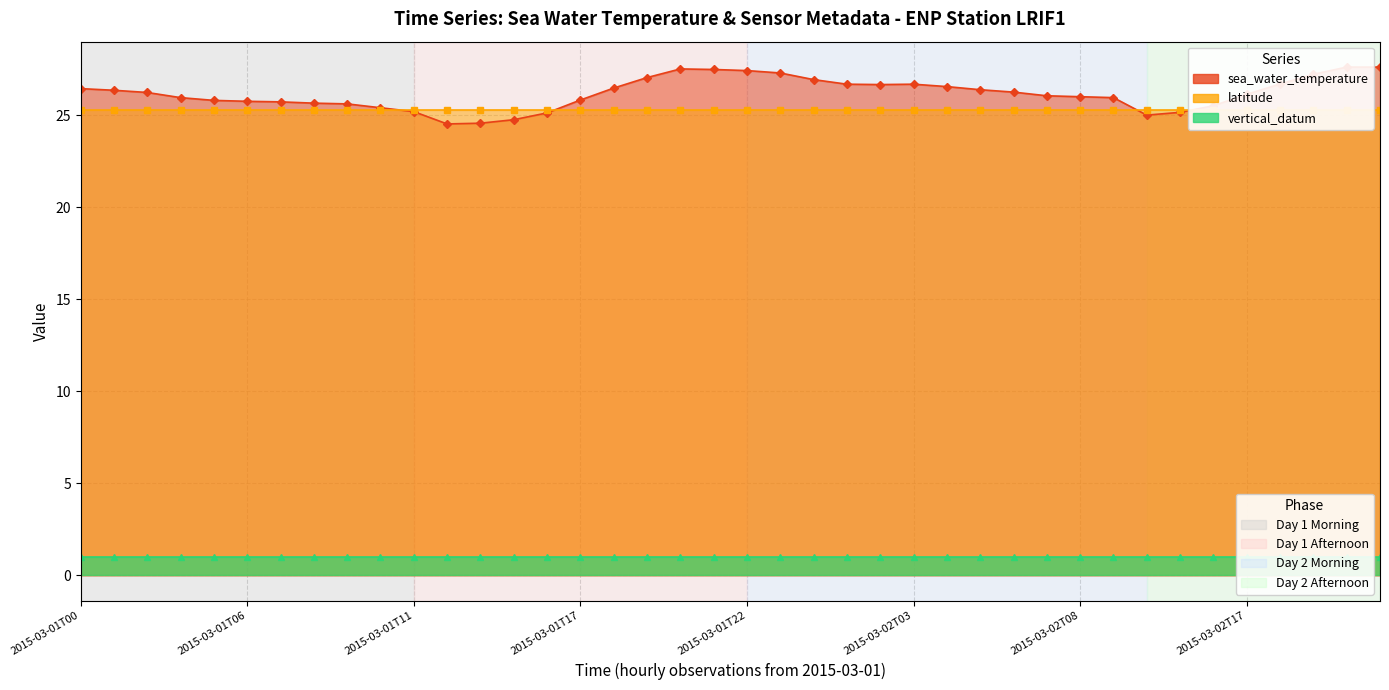

Reading right to left, extract all data points from this chart.

sea_water_temperature: 2015-03-02T21=27.6	2015-03-02T20=27.6	2015-03-02T19=27.2	2015-03-02T18=26.7	2015-03-02T17=26.1	2015-03-02T16=25.5	2015-03-02T15=25.2	2015-03-02T14=25.0	2015-03-02T09=26.0	2015-03-02T08=26.0	2015-03-02T07=26.1	2015-03-02T06=26.3	2015-03-02T05=26.4	2015-03-02T04=26.6	2015-03-02T03=26.7	2015-03-02T02=26.7	2015-03-02T01=26.7	2015-03-02T00=26.9	2015-03-01T23=27.3	2015-03-01T22=27.4	2015-03-01T21=27.5	2015-03-01T20=27.5	2015-03-01T19=27.1	2015-03-01T18=26.5	2015-03-01T17=25.8	2015-03-01T16=25.1	2015-03-01T15=24.8	2015-03-01T14=24.6	2015-03-01T13=24.5	2015-03-01T11=25.2	2015-03-01T10=25.4	2015-03-01T09=25.6	2015-03-01T08=25.7	2015-03-01T07=25.7	2015-03-01T06=25.8	2015-03-01T05=25.8	2015-03-01T04=26.0	2015-03-01T02=26.2	2015-03-01T01=26.4	2015-03-01T00=26.5
latitude: 2015-03-02T21=25.3	2015-03-02T20=25.3	2015-03-02T19=25.3	2015-03-02T18=25.3	2015-03-02T17=25.3	2015-03-02T16=25.3	2015-03-02T15=25.3	2015-03-02T14=25.3	2015-03-02T09=25.3	2015-03-02T08=25.3	2015-03-02T07=25.3	2015-03-02T06=25.3	2015-03-02T05=25.3	2015-03-02T04=25.3	2015-03-02T03=25.3	2015-03-02T02=25.3	2015-03-02T01=25.3	2015-03-02T00=25.3	2015-03-01T23=25.3	2015-03-01T22=25.3	2015-03-01T21=25.3	2015-03-01T20=25.3	2015-03-01T19=25.3	2015-03-01T18=25.3	2015-03-01T17=25.3	2015-03-01T16=25.3	2015-03-01T15=25.3	2015-03-01T14=25.3	2015-03-01T13=25.3	2015-03-01T11=25.3	2015-03-01T10=25.3	2015-03-01T09=25.3	2015-03-01T08=25.3	2015-03-01T07=25.3	2015-03-01T06=25.3	2015-03-01T05=25.3	2015-03-01T04=25.3	2015-03-01T02=25.3	2015-03-01T01=25.3	2015-03-01T00=25.3
vertical_datum: 2015-03-02T21=1.0	2015-03-02T20=1.0	2015-03-02T19=1.0	2015-03-02T18=1.0	2015-03-02T17=1.0	2015-03-02T16=1.0	2015-03-02T15=1.0	2015-03-02T14=1.0	2015-03-02T09=1.0	2015-03-02T08=1.0	2015-03-02T07=1.0	2015-03-02T06=1.0	2015-03-02T05=1.0	2015-03-02T04=1.0	2015-03-02T03=1.0	2015-03-02T02=1.0	2015-03-02T01=1.0	2015-03-02T00=1.0	2015-03-01T23=1.0	2015-03-01T22=1.0	2015-03-01T21=1.0	2015-03-01T20=1.0	2015-03-01T19=1.0	2015-03-01T18=1.0	2015-03-01T17=1.0	2015-03-01T16=1.0	2015-03-01T15=1.0	2015-03-01T14=1.0	2015-03-01T13=1.0	2015-03-01T11=1.0	2015-03-01T10=1.0	2015-03-01T09=1.0	2015-03-01T08=1.0	2015-03-01T07=1.0	2015-03-01T06=1.0	2015-03-01T05=1.0	2015-03-01T04=1.0	2015-03-01T02=1.0	2015-03-01T01=1.0	2015-03-01T00=1.0